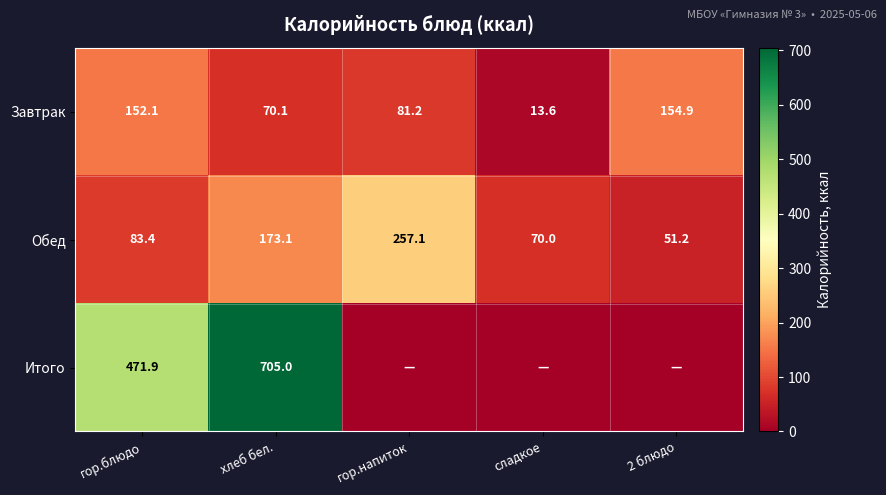

The Завтрак series shows 23.2 at гор.напиток. True or false?

False